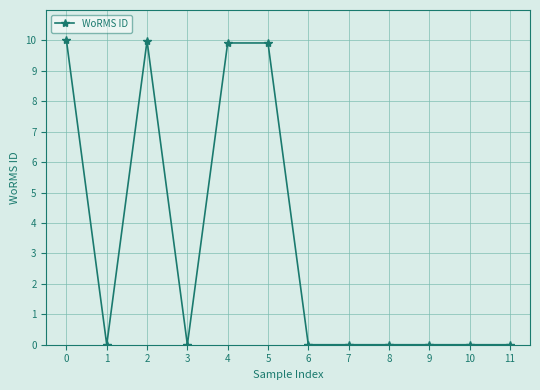

The value at 5 is 9.9. True or false?

True